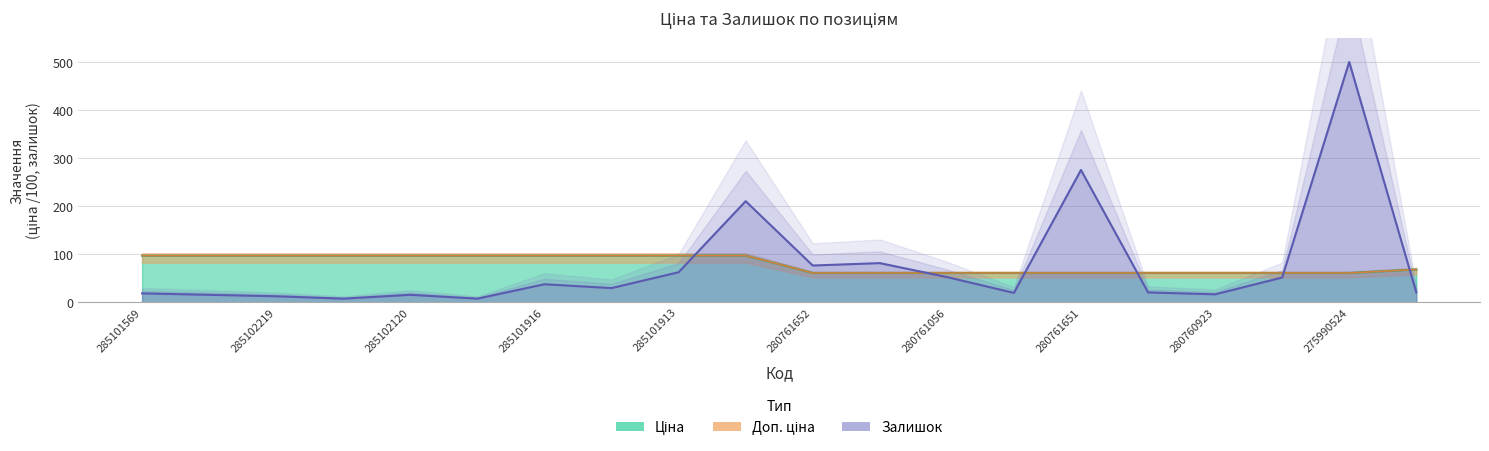

True or false: the data has more than 0 interior local peaks.

True